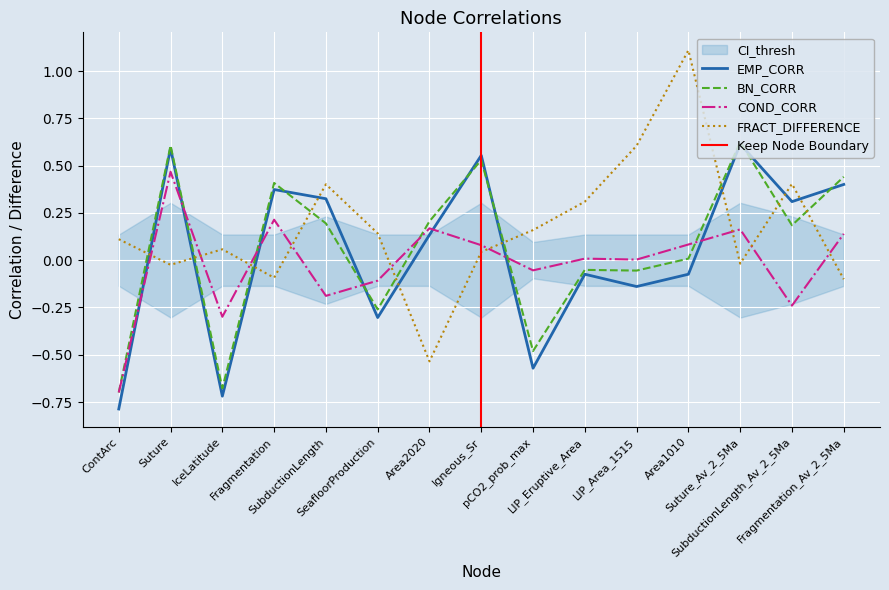

What is the spread (max minus min) of values at LIP_Eruptive_Area?

0.4